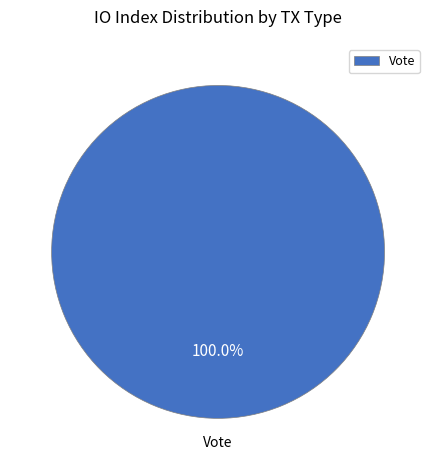

Rank the categories by value from highest to lowest.

Vote